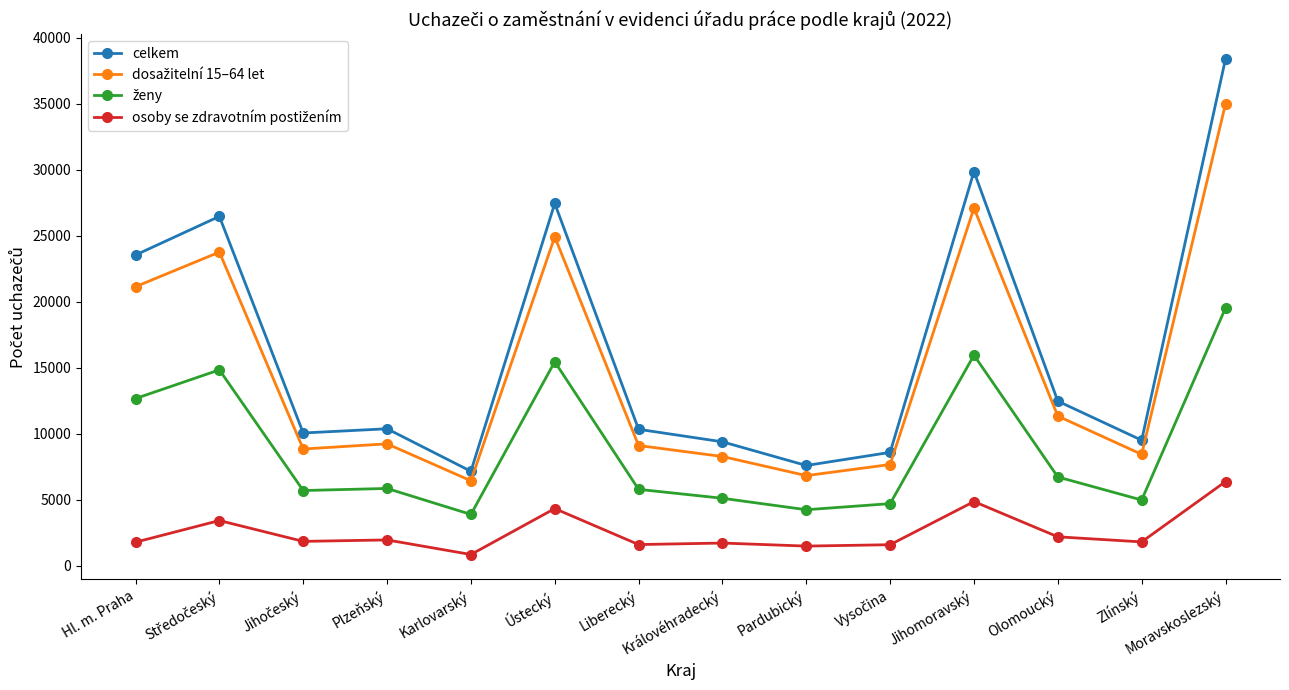

How many categories are shown in the chart?

14